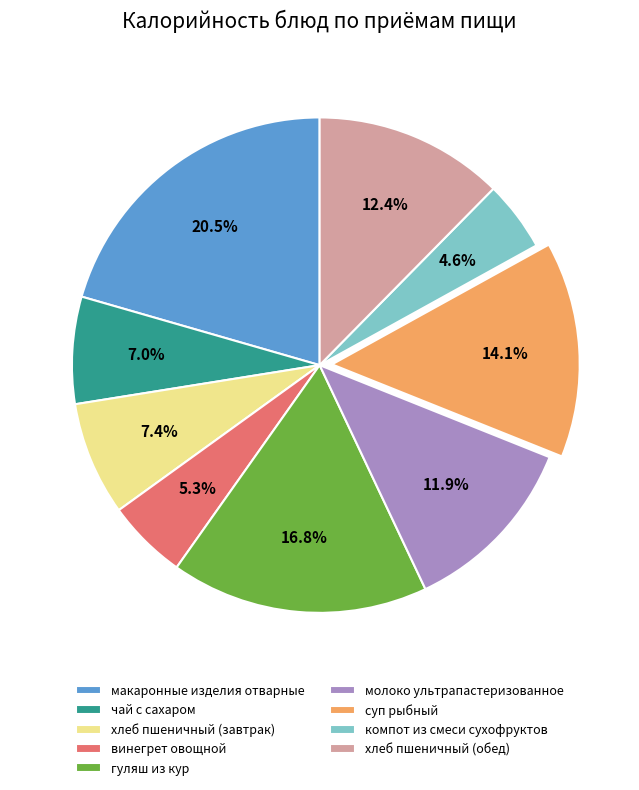

What percentage is NOT represented by хлеб пшеничный (завтрак)?

92.6%